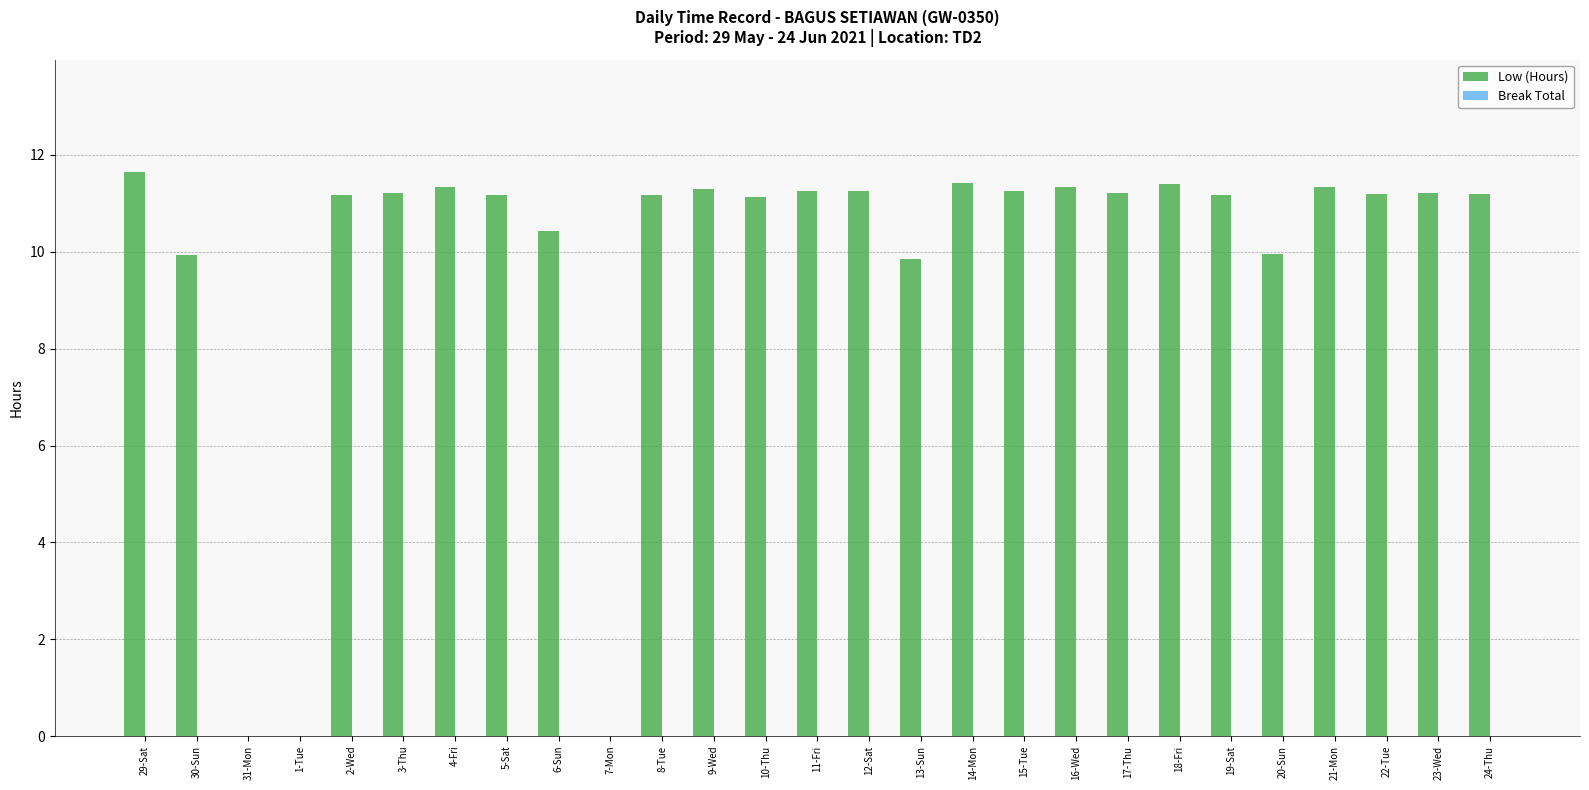

The value at 23-Wed is 11.2. True or false?

True